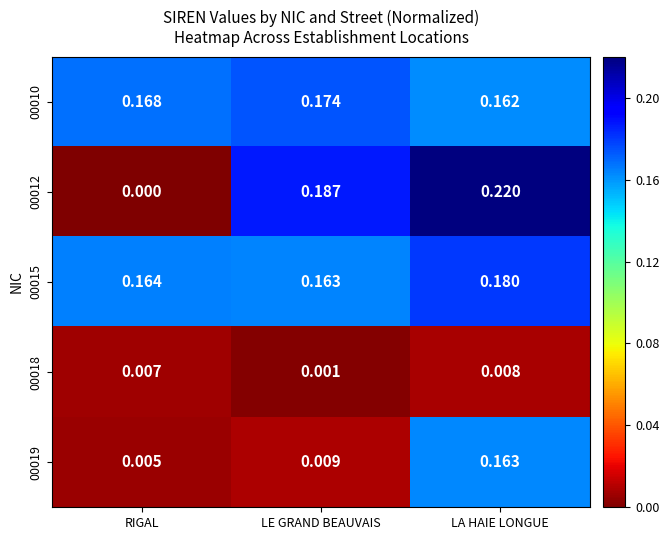

Which series has the largest total across all categories?

00015